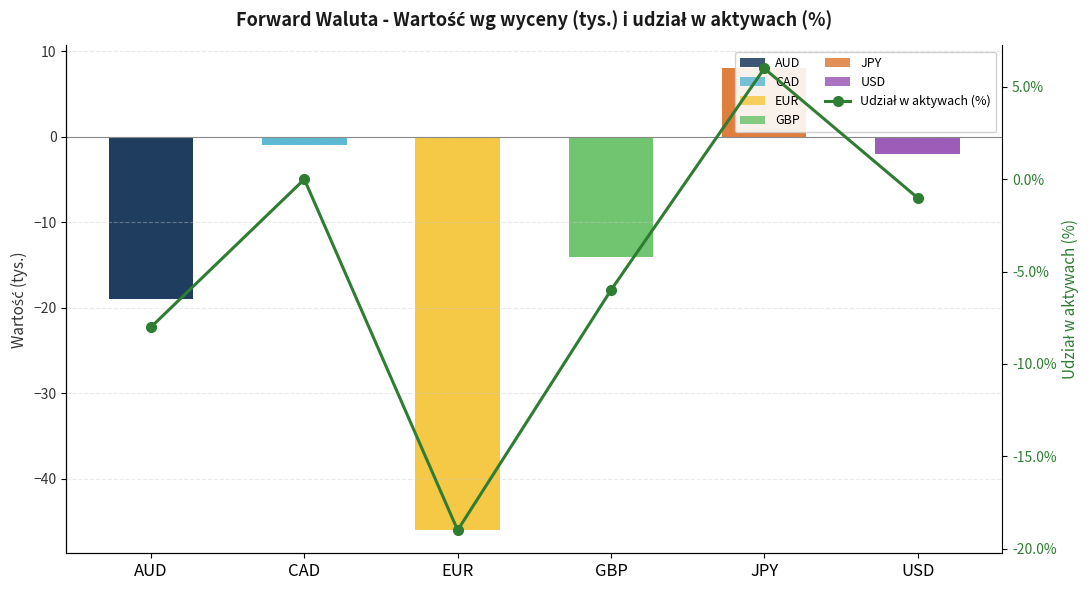

How many data points does each series have?

6